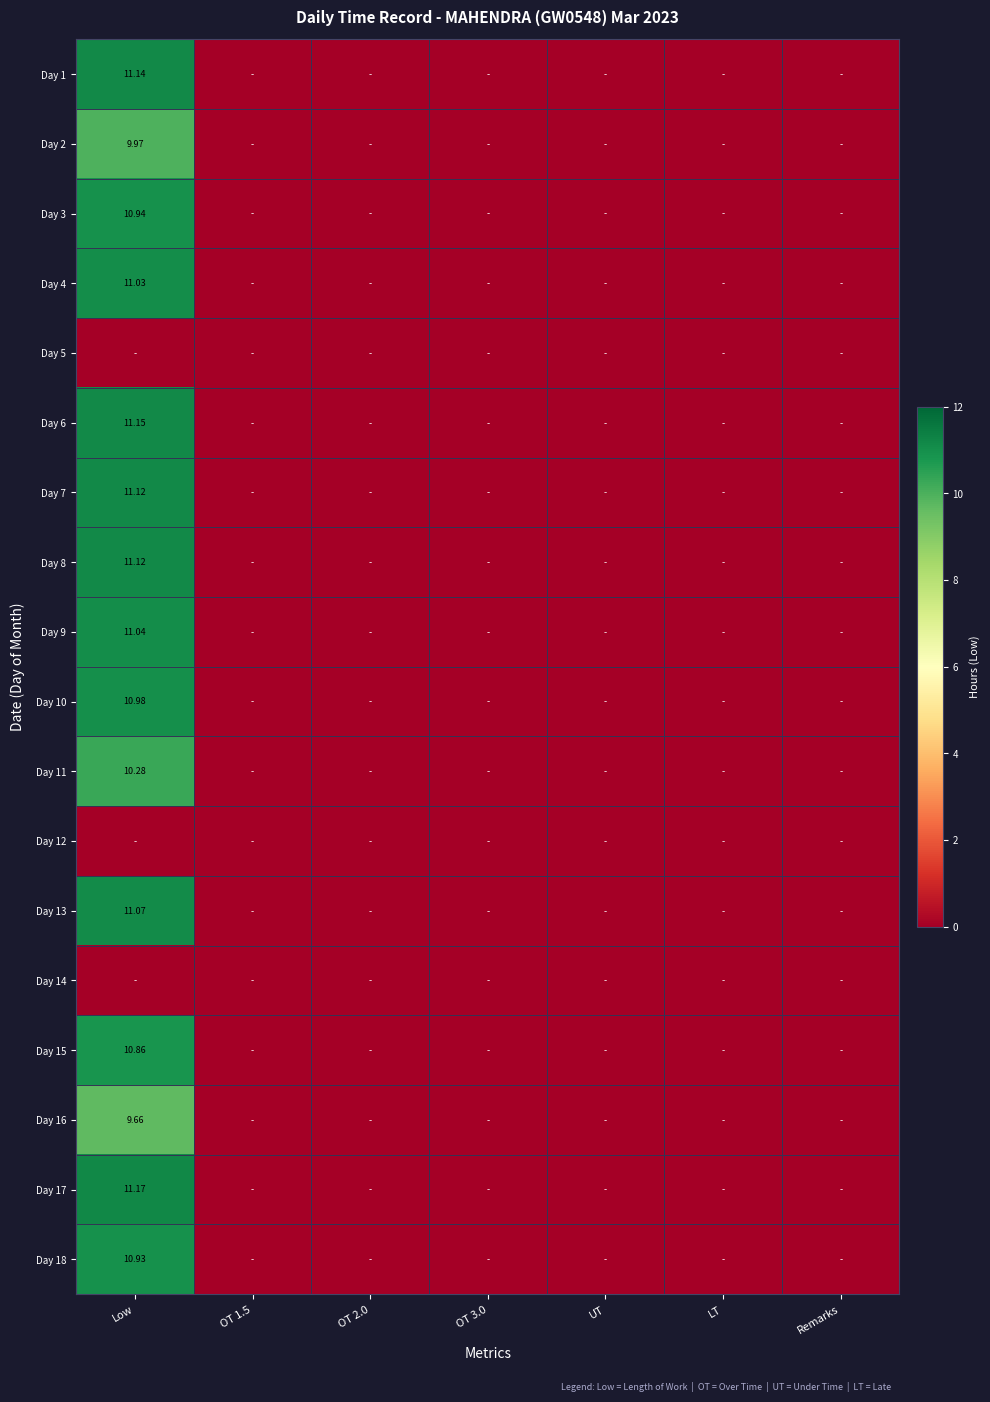

At how many categories does at least one series exceed 4?

1